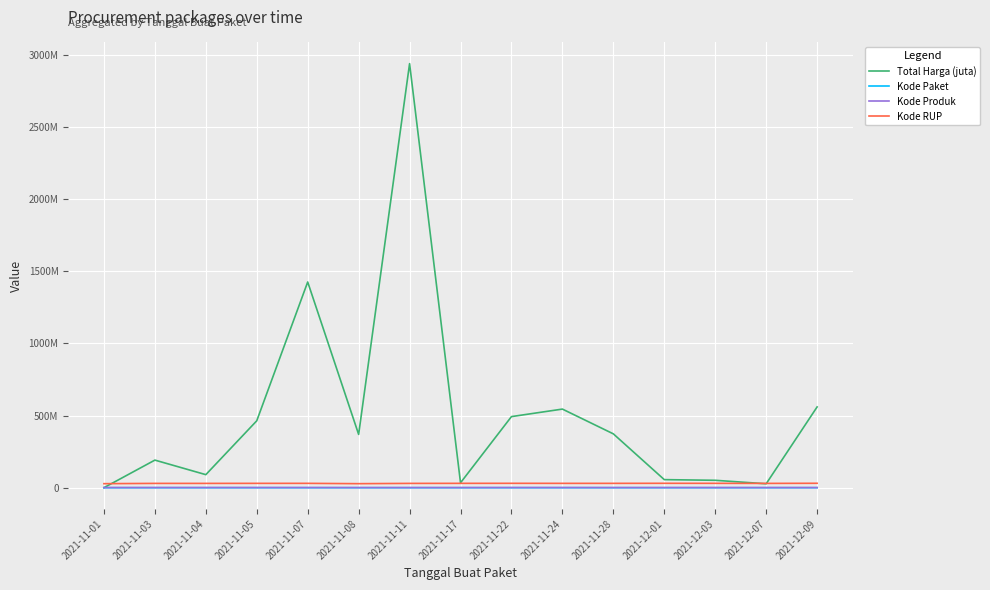

What is the label of the 8th point from the left?

2021-11-17